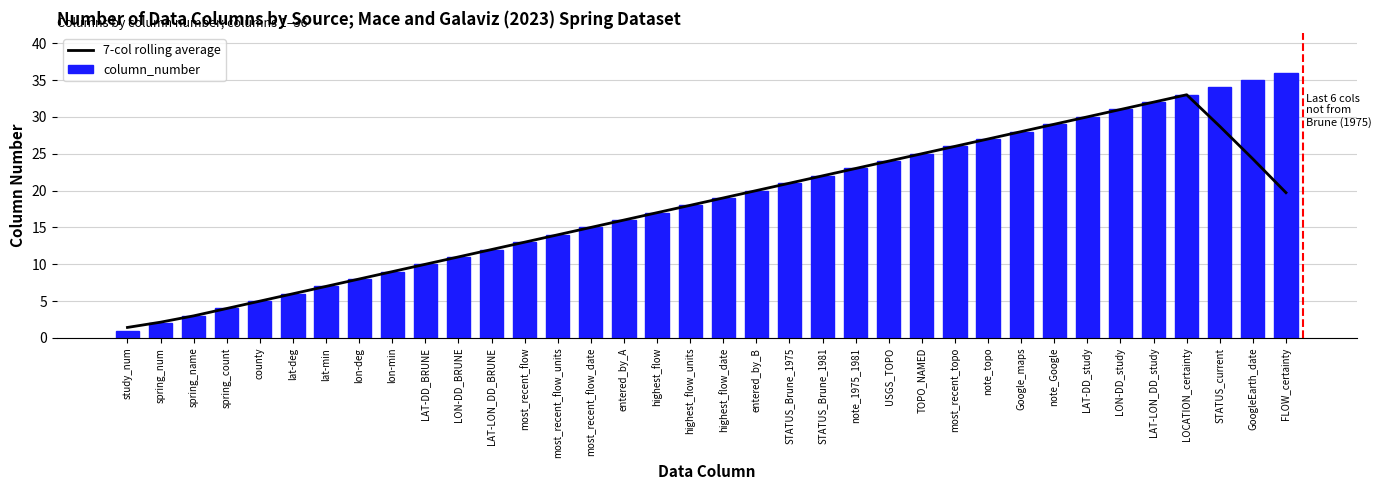

What is the total value across all series at LAT-LON_DD_BRUNE?

24.0